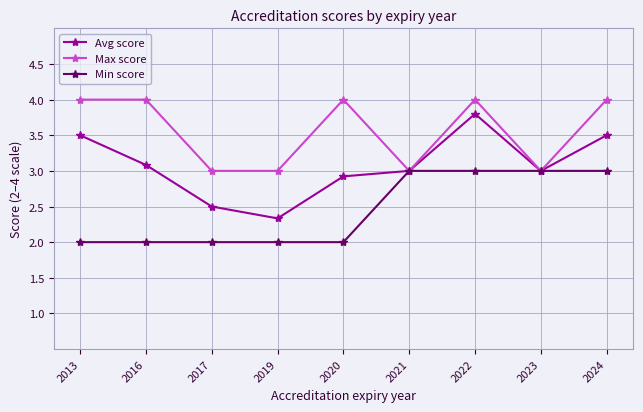

The Avg score series shows 3.5 at 2013. True or false?

True